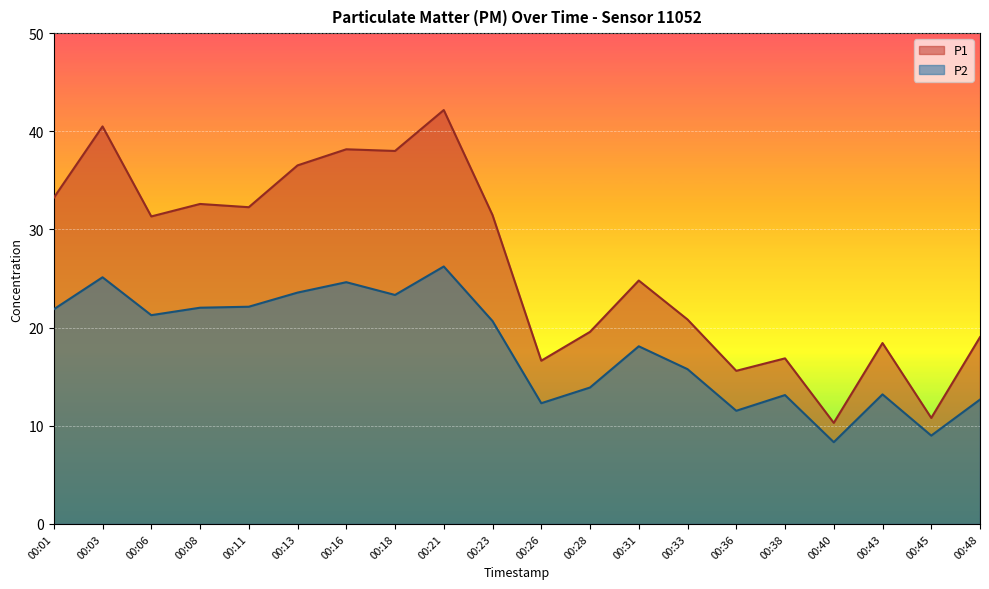

At which label does P1 first exceed 31?

00:01